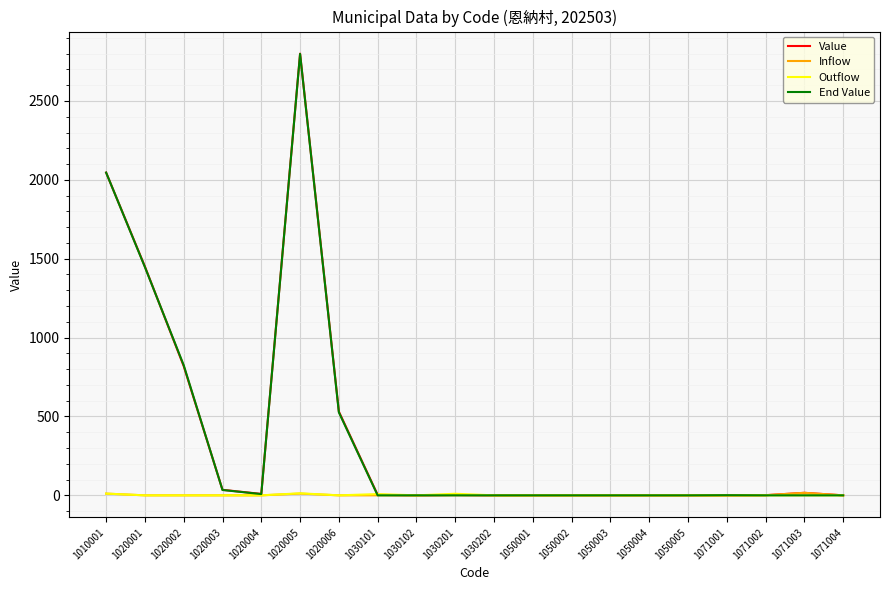

Where is the first local minimum for Value?

1020004